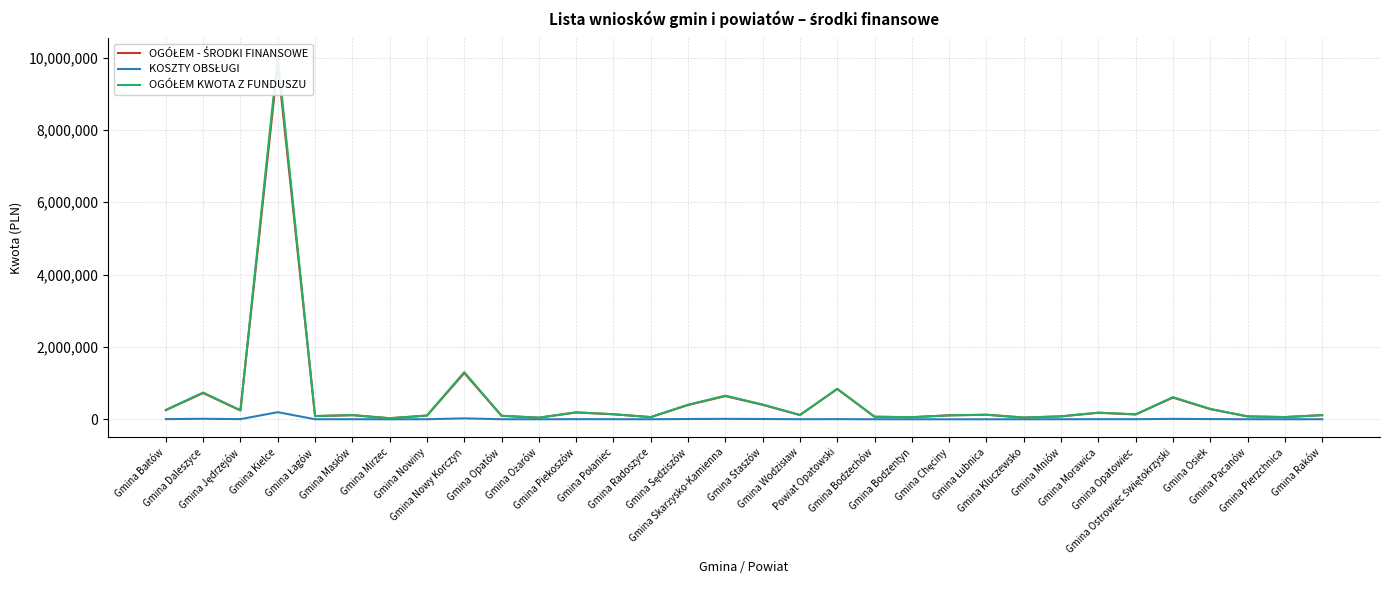

True or false: OGÓŁEM KWOTA Z FUNDUSZU and KOSZTY OBSŁUGI intersect in this chart.

False